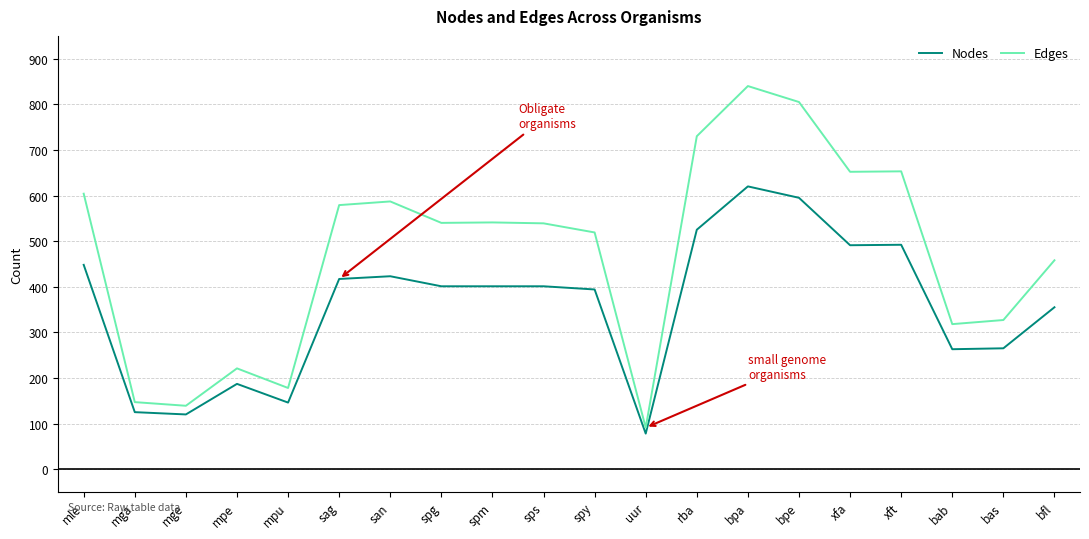

True or false: Nodes and Edges intersect in this chart.

False